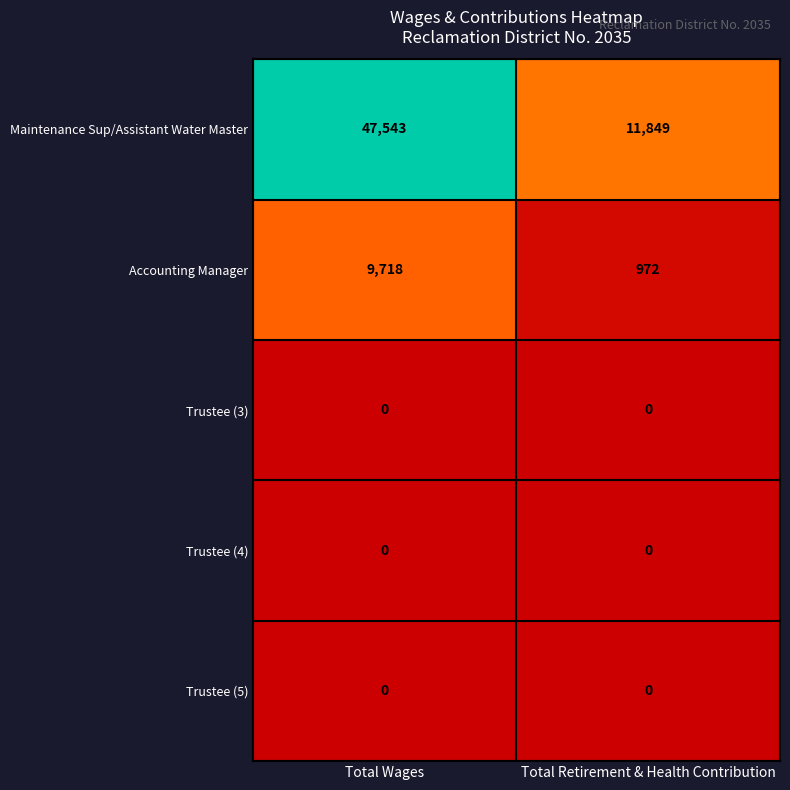

Which series changed the most between Total Wages and Total Retirement & Health Contribution?

Maintenance Sup/Assistant Water Master